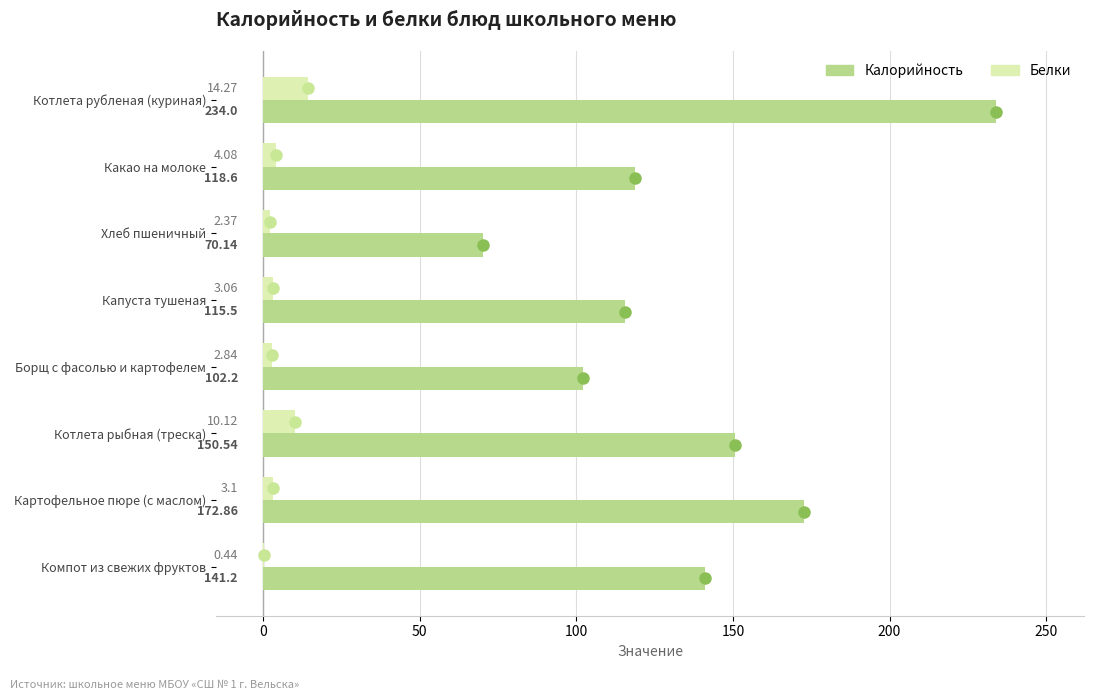

Which category has the highest value across all series?

Котлета рубленая (куриная)